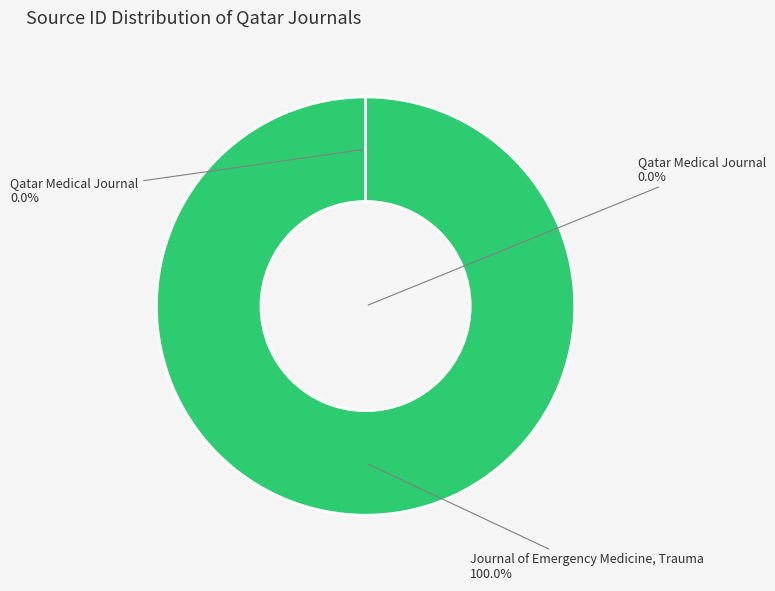

Rank the categories by value from lowest to highest.

Qatar Medical Journal, Journal of Emergency Medicine, Trauma